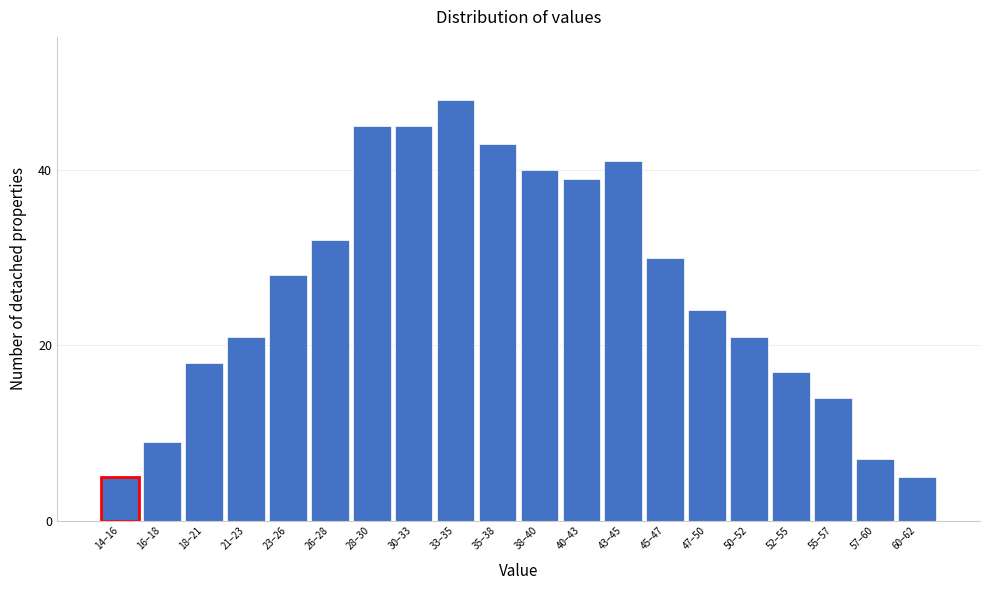

Reading left to right, transcribe all the data shown in this chart.

5	9	18	21	28	32	45	45	48	43	40	39	41	30	24	21	17	14	7	5